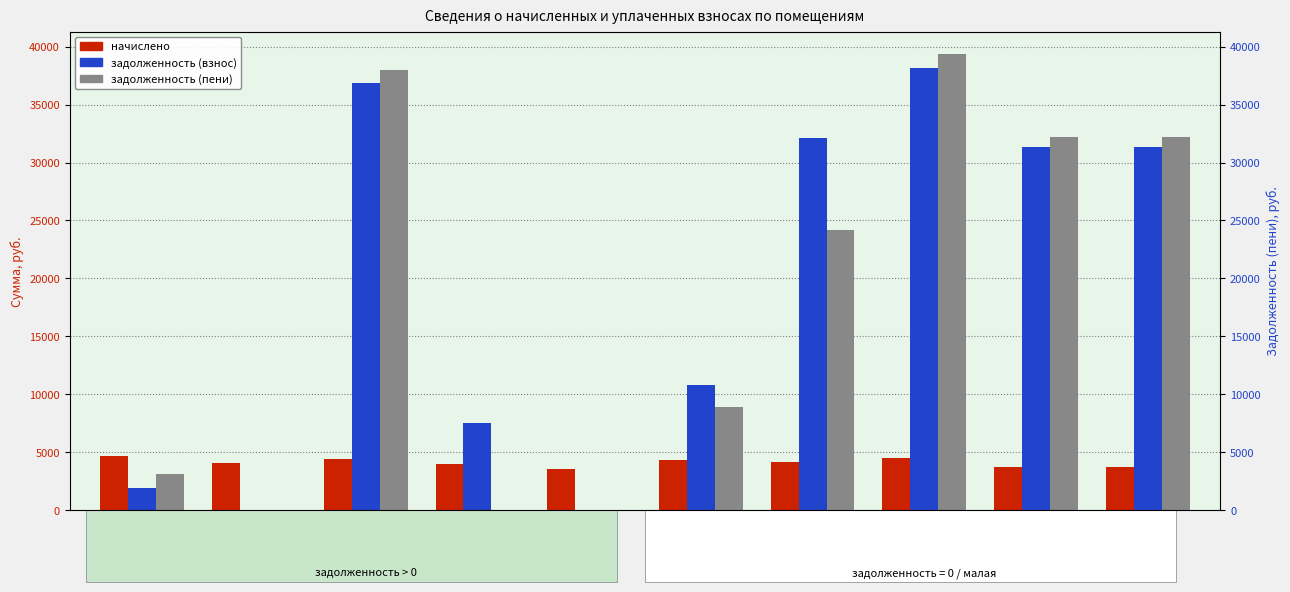

The value of начислено at 7 is 4173.8. True or false?

True